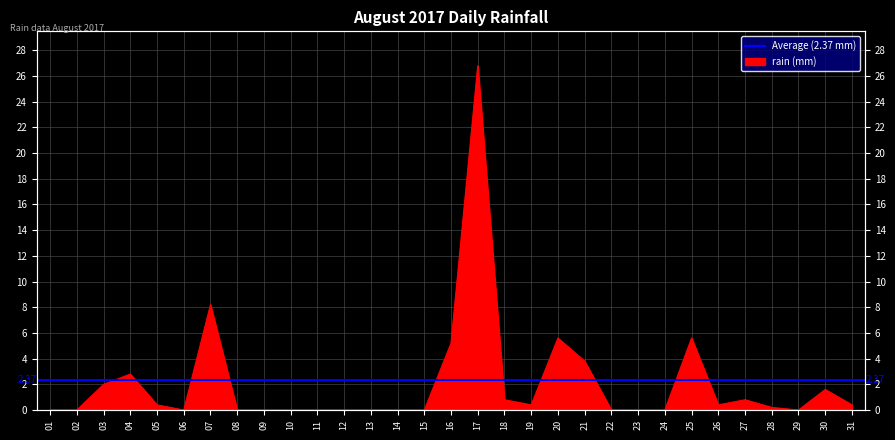

Is it true that the value at 17 is 26.8?

True